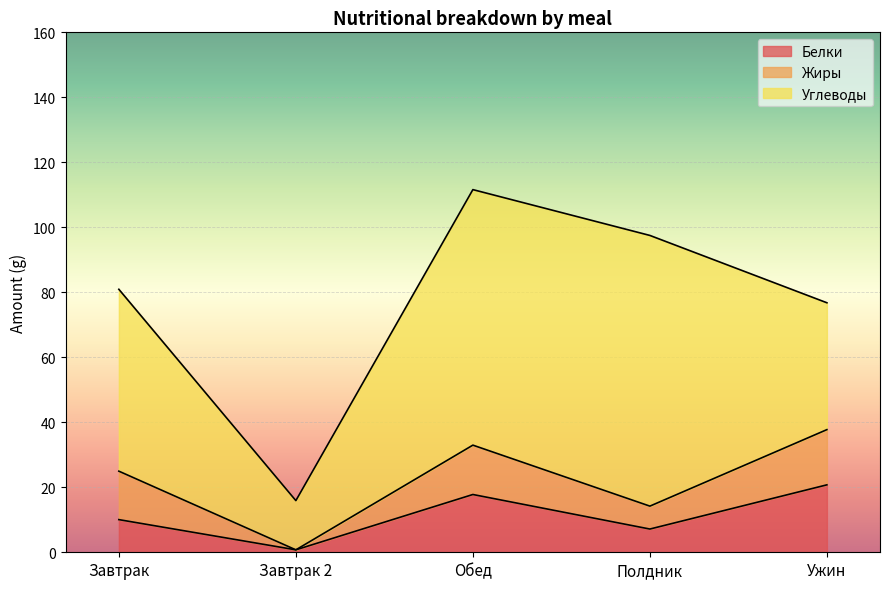

Which category has the highest value across all series?

Полдник